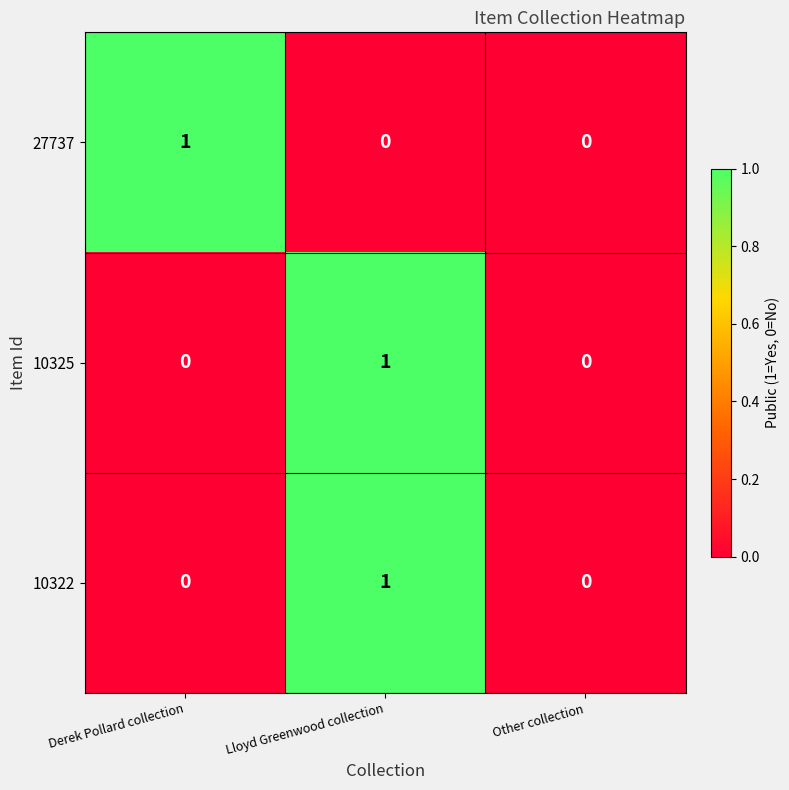

How many values in 27737 are above zero?

1